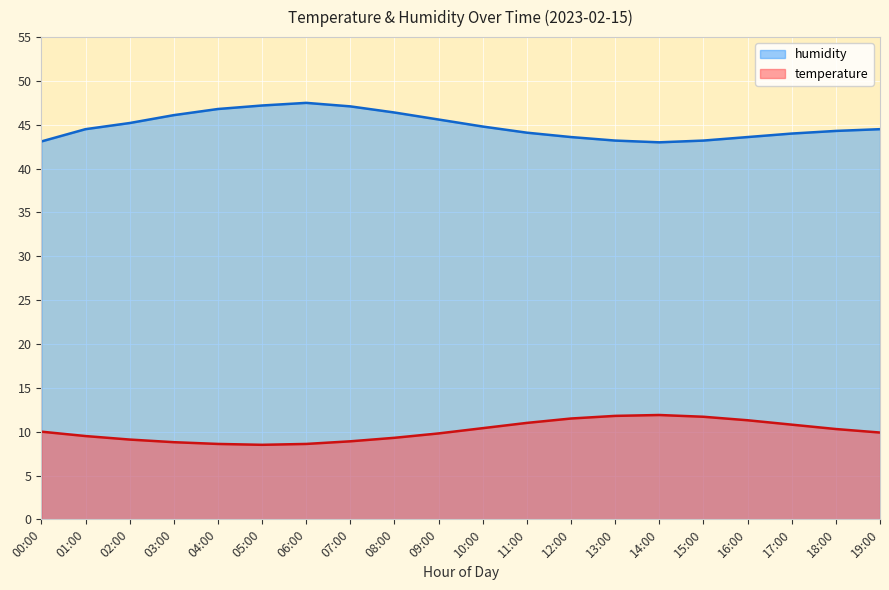

The temperature series shows 4.8 at 01:00. True or false?

False